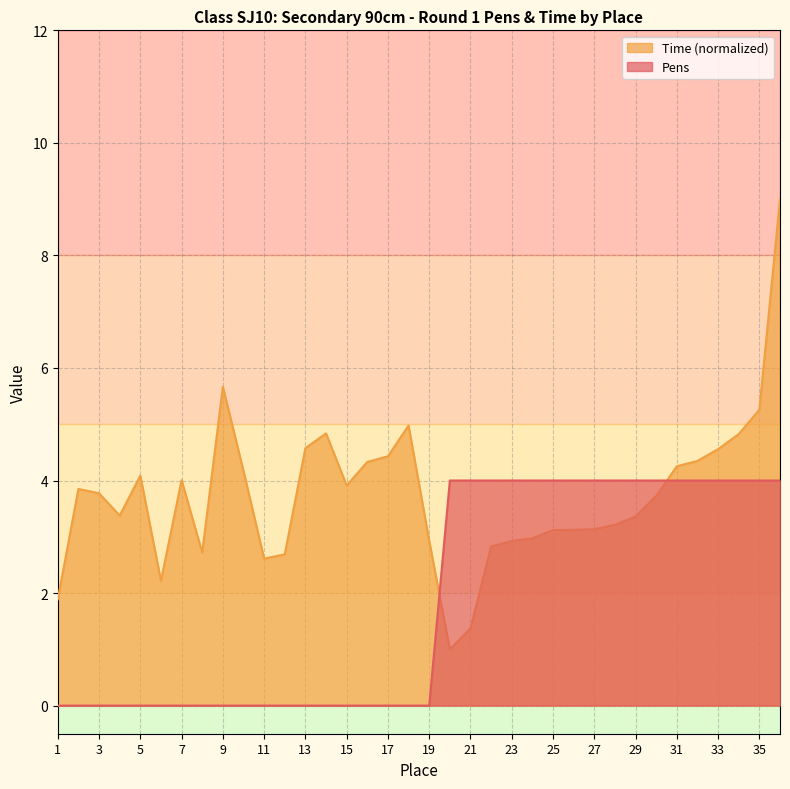

What is the sum of the Time values at 22 and 13?

7.4